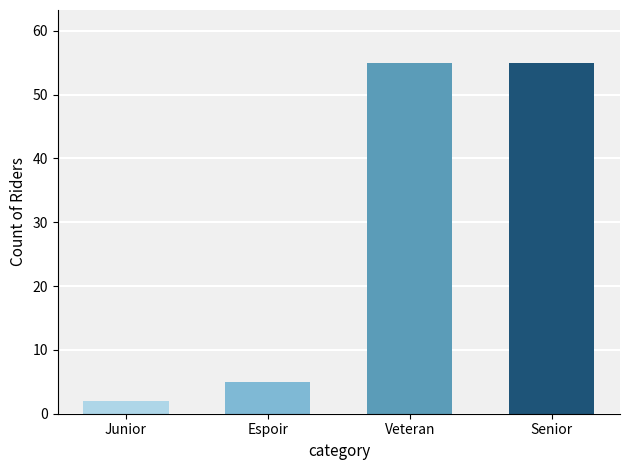

Between Espoir and Junior, which is larger?

Espoir